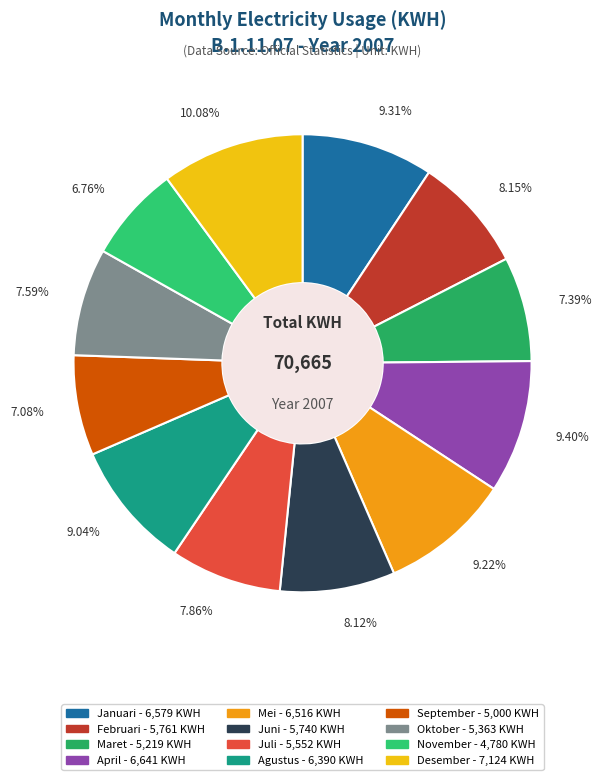

What is the total percentage of Agustus and November?

15.8%